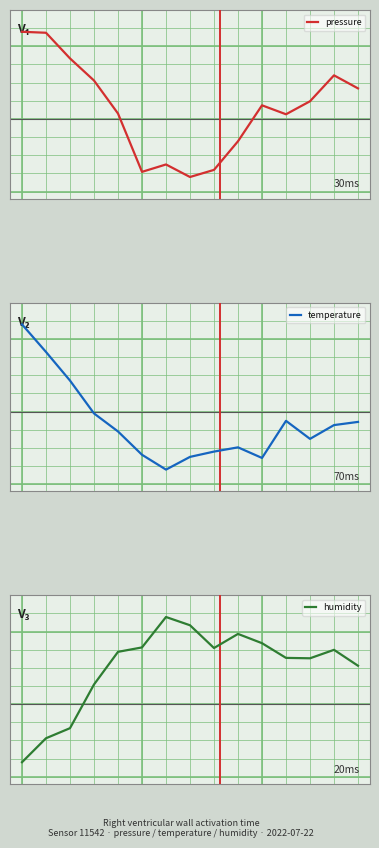

In pressure, how many points are higher than both neighbors (excluding endpoints)?

3